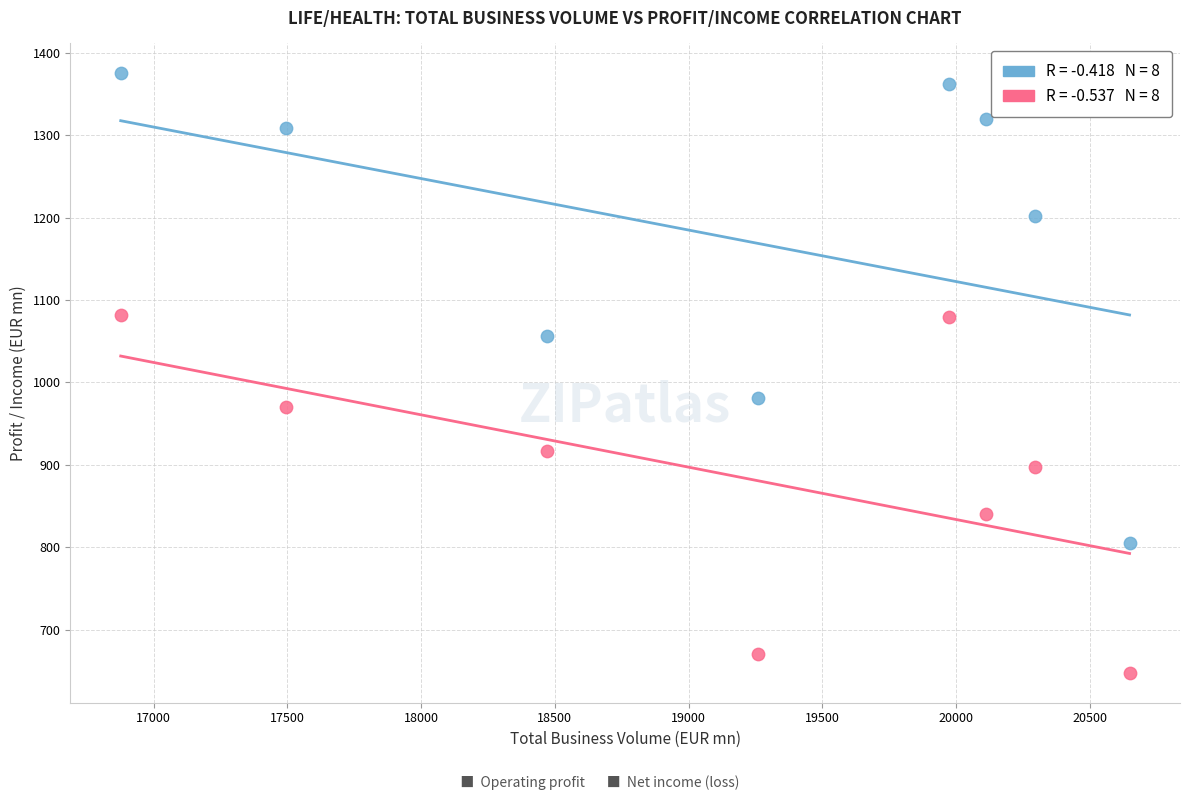

Across all series, what Y value is closest to 1011?

981.2